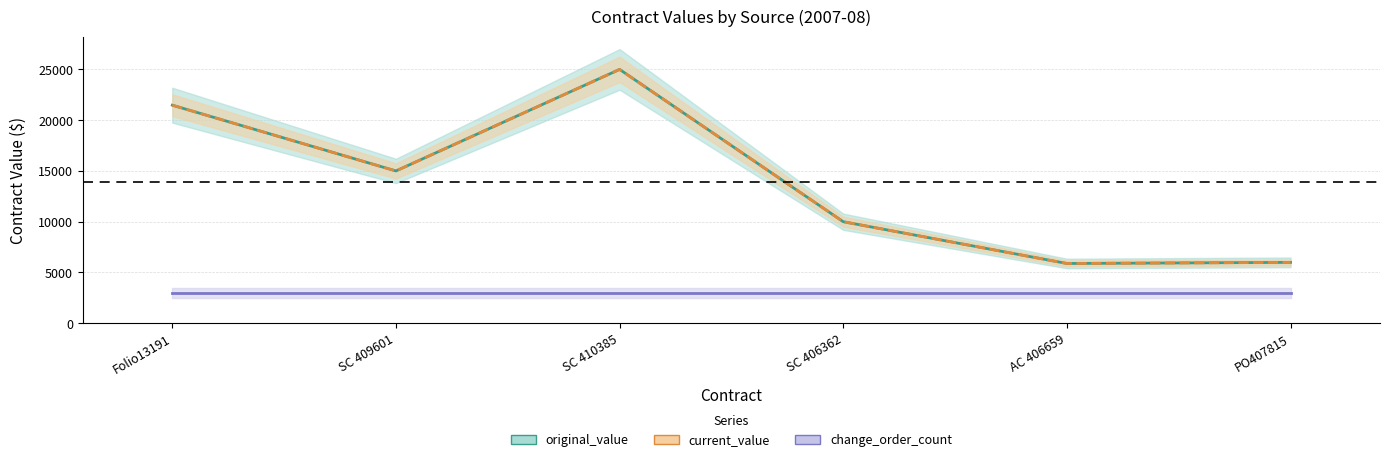

Rank the series at AC 406659 from lowest to highest value.

change_order_count, original_value, current_value